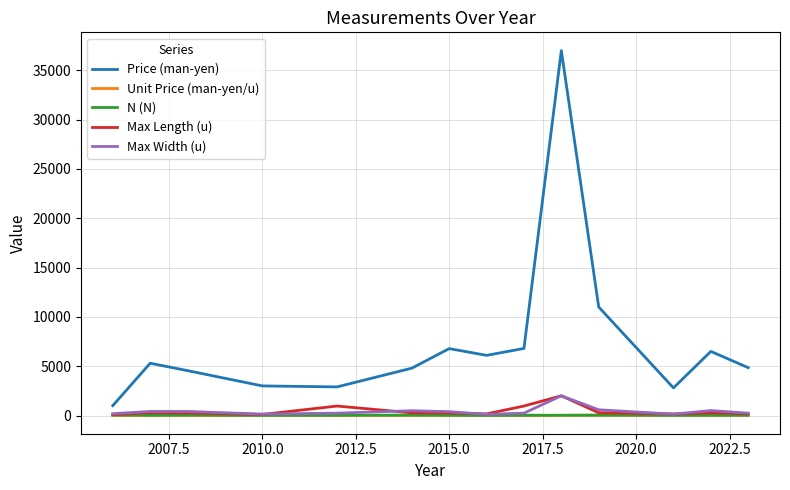

True or false: Price (man-yen) has more than 1 points higher than both neighbors.

True